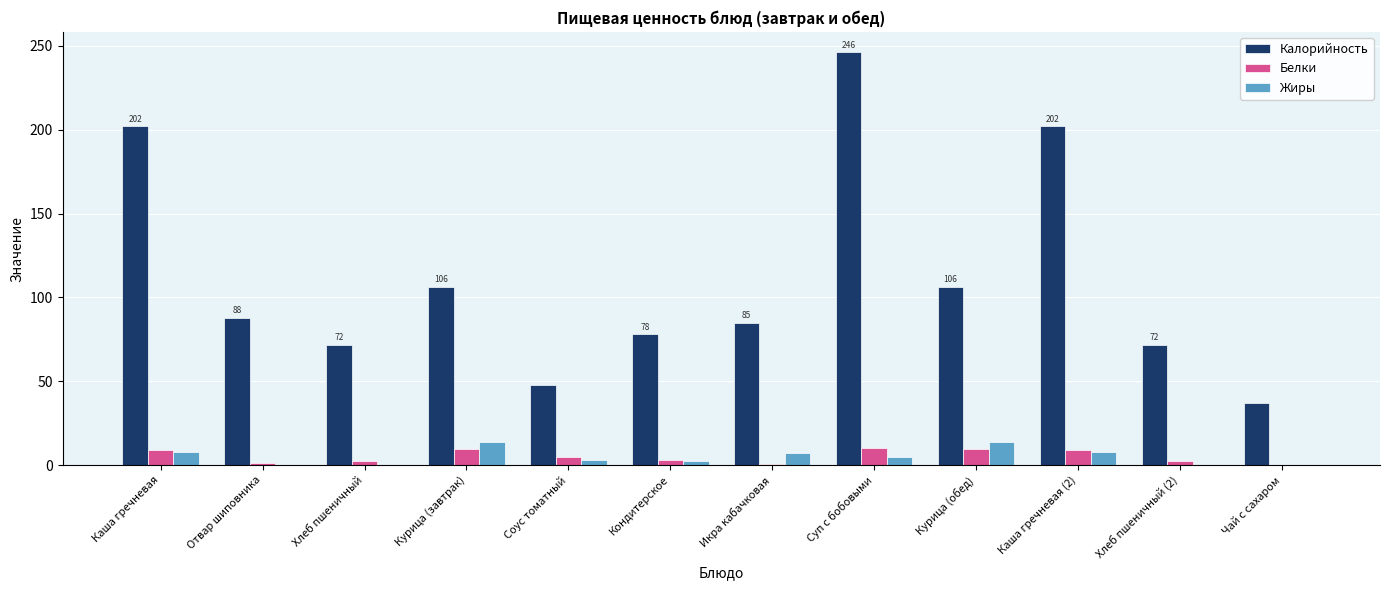

Is the value of Жиры at Курица (обед) greater than the value of Белки at Соус томатный?

Yes